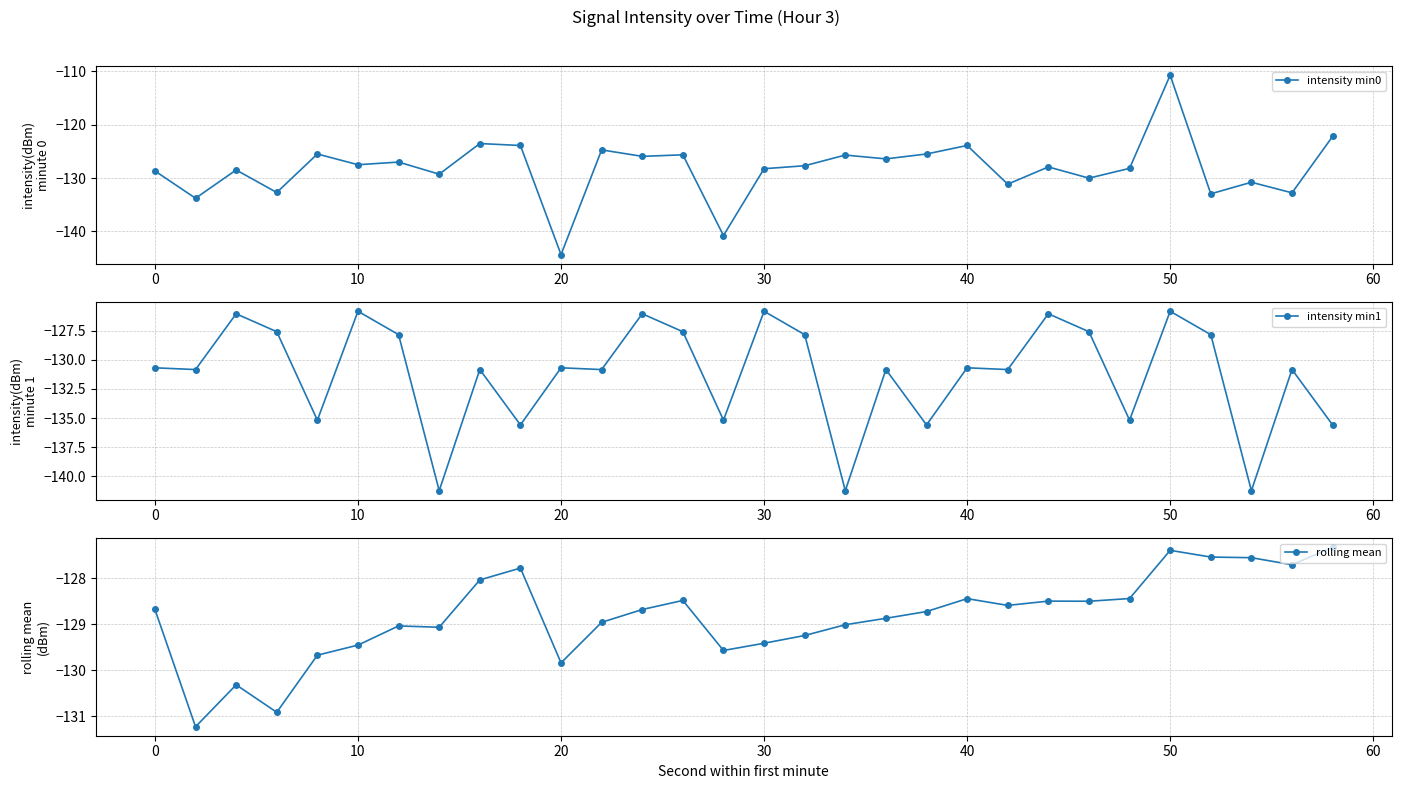

In intensity min0, how many points are higher than both neighbors (excluding endpoints)?

11